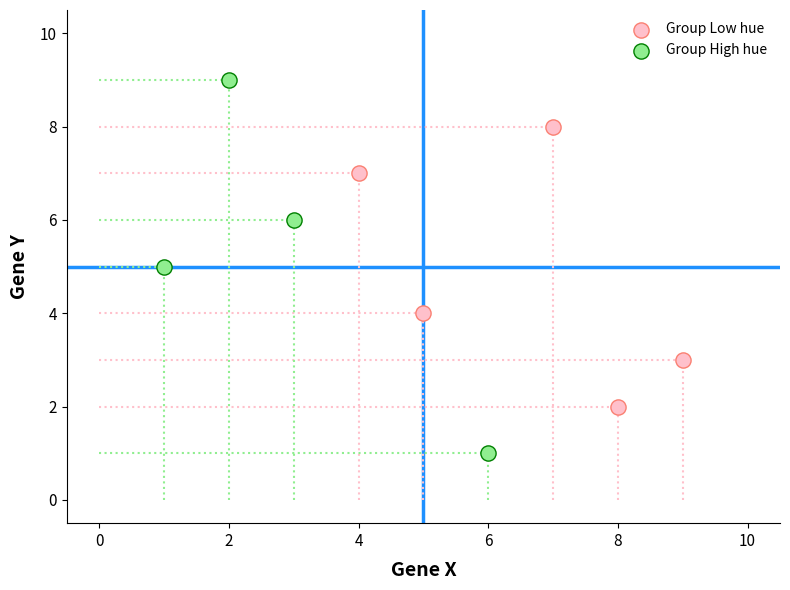

What are all the series names shown in the legend?

Group Low hue, Group High hue